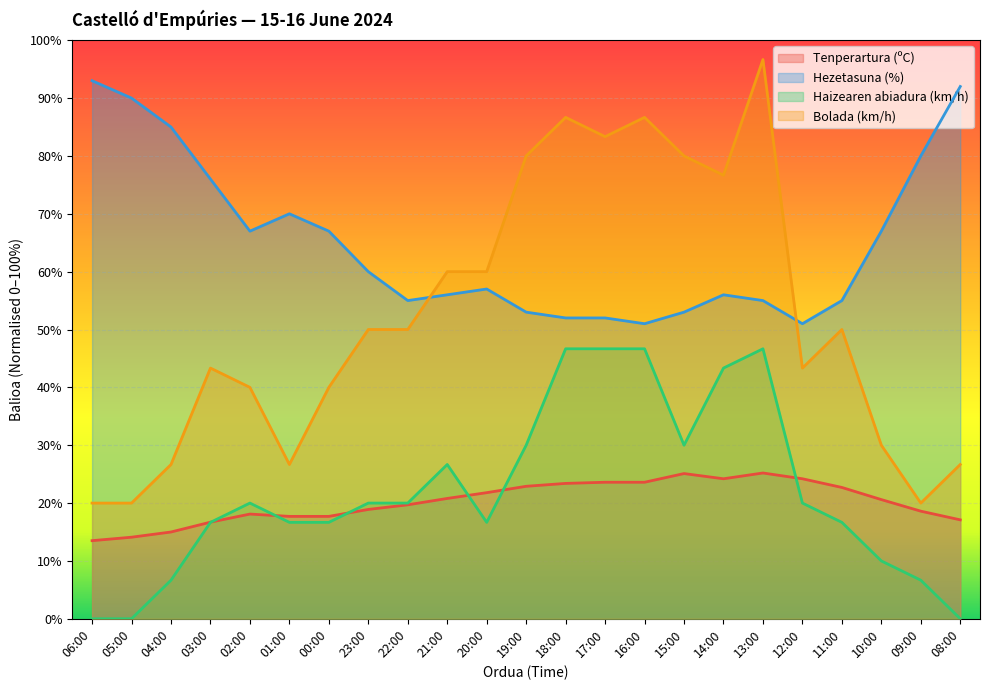

What is the difference between the Tenperartura (ºC) values at 21:00 and 18:00?

2.6